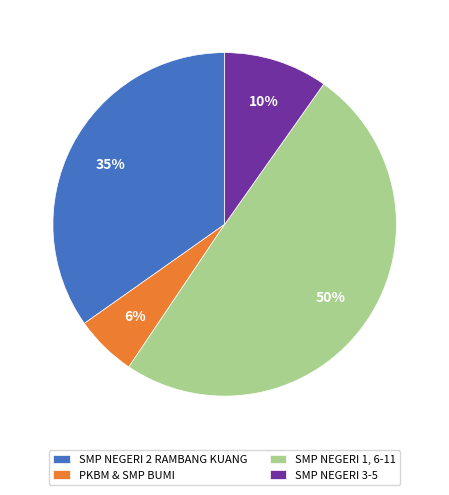

Is it true that PKBM & SMP BUMI is 6% of the pie?

True